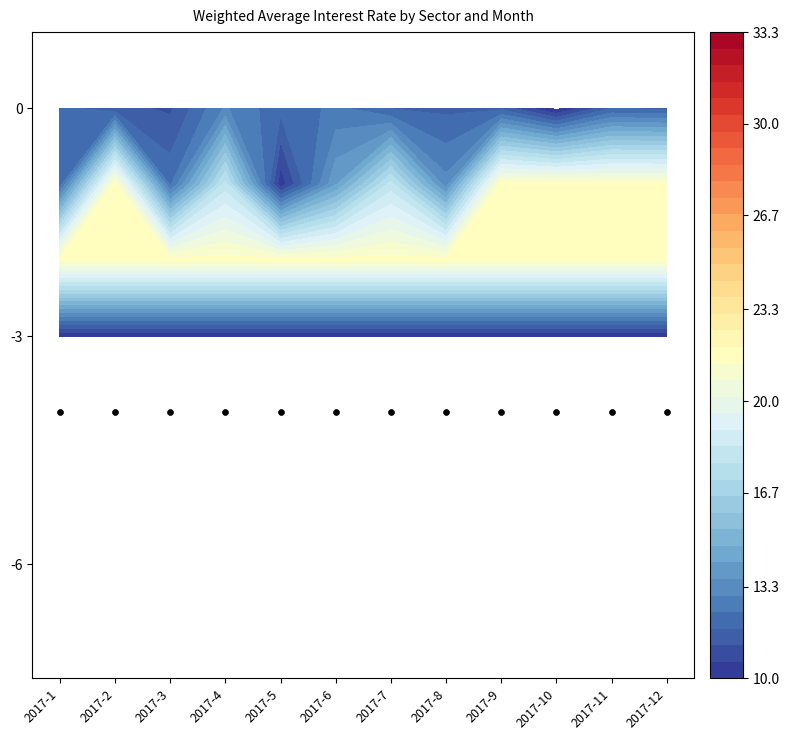

What is the average value of the AGRICULTURE series?

14.2